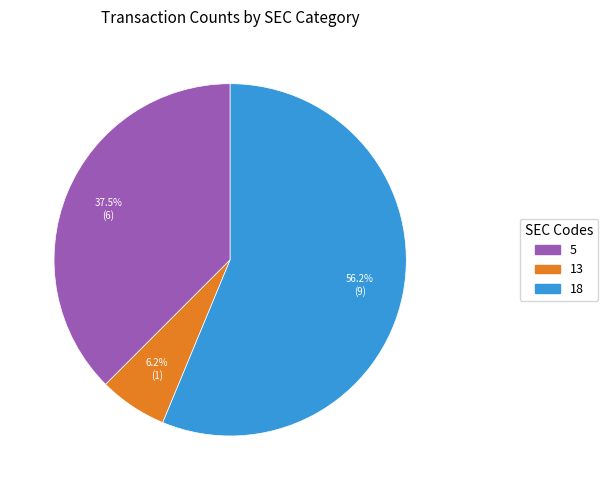

What percentage is NOT represented by 5?

62.5%